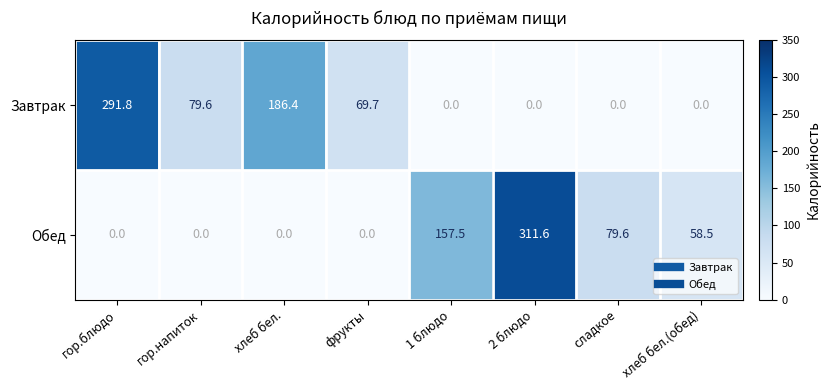

Reading left to right, what are all the values shown in this chart?

Завтрак: гор.блюдо=291.8	гор.напиток=79.6	хлеб бел.=186.4	фрукты=69.7	1 блюдо=0.0	2 блюдо=0.0	сладкое=0.0	хлеб бел.(обед)=0.0
Обед: гор.блюдо=0.0	гор.напиток=0.0	хлеб бел.=0.0	фрукты=0.0	1 блюдо=157.5	2 блюдо=311.6	сладкое=79.6	хлеб бел.(обед)=58.5